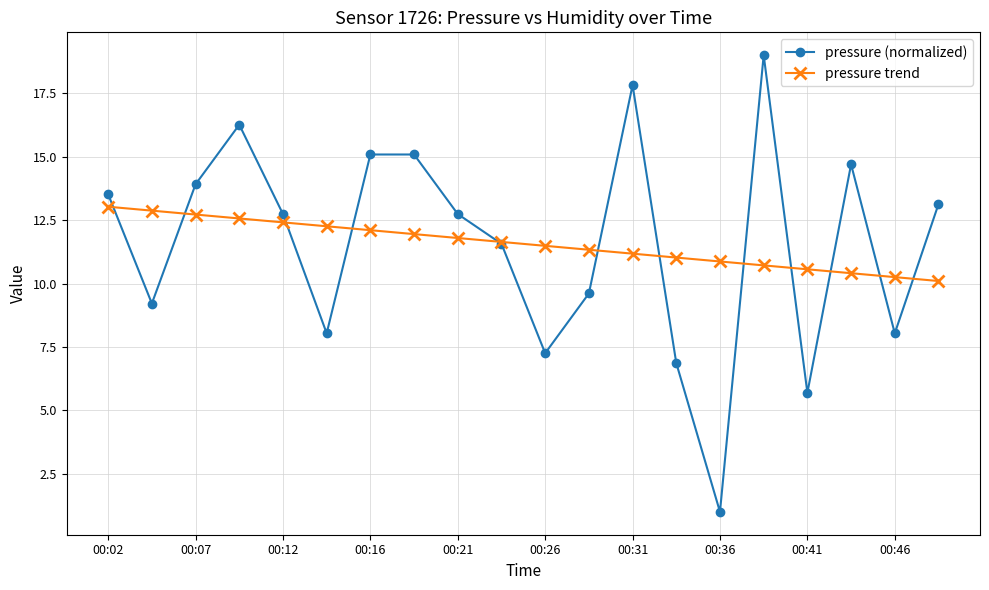

Which series has the widest spread of values?

pressure (normalized)